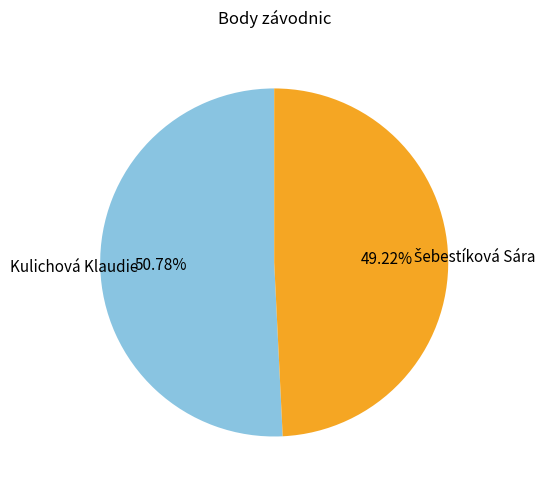

Does any single category account for the majority?

Yes